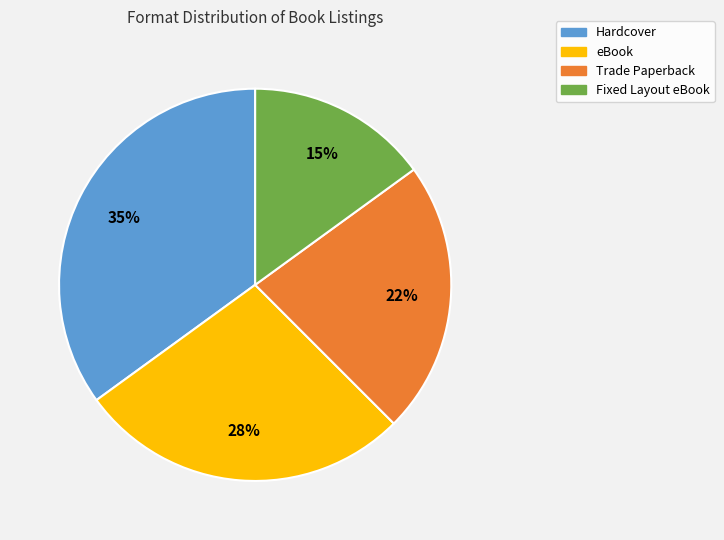

Does any single category account for the majority?

No